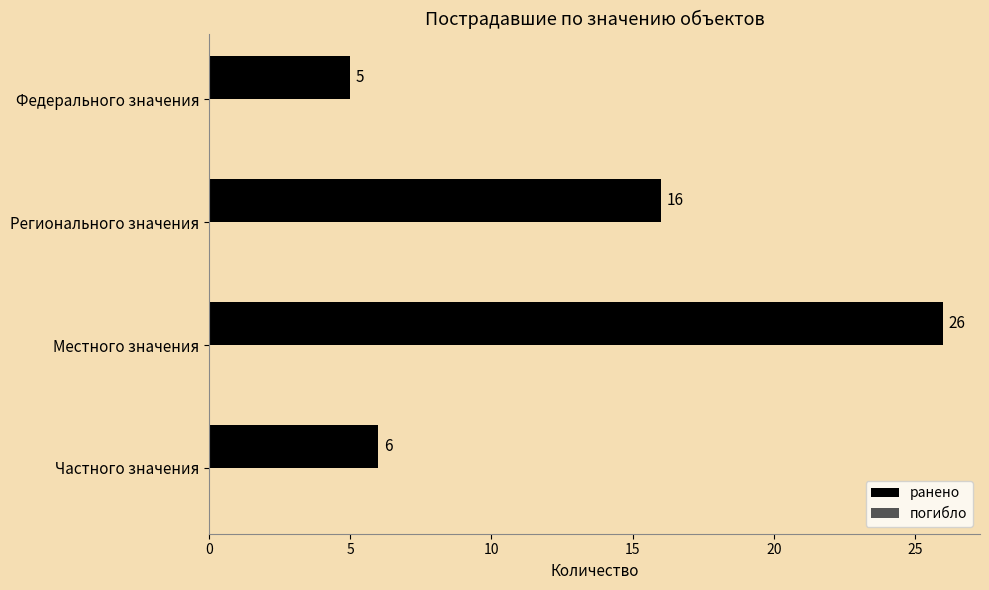

Reading top to bottom, extract all data points from this chart.

5	16	26	6